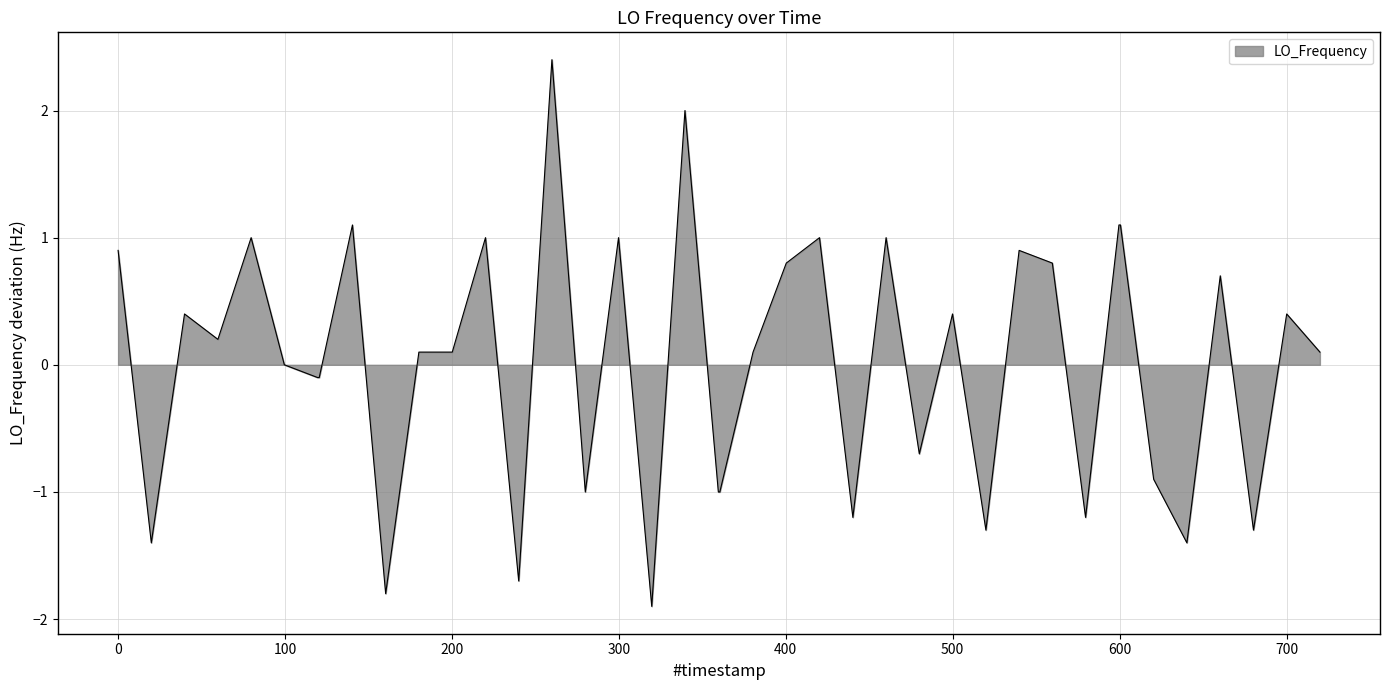

What is the greatest value displayed?

2.4